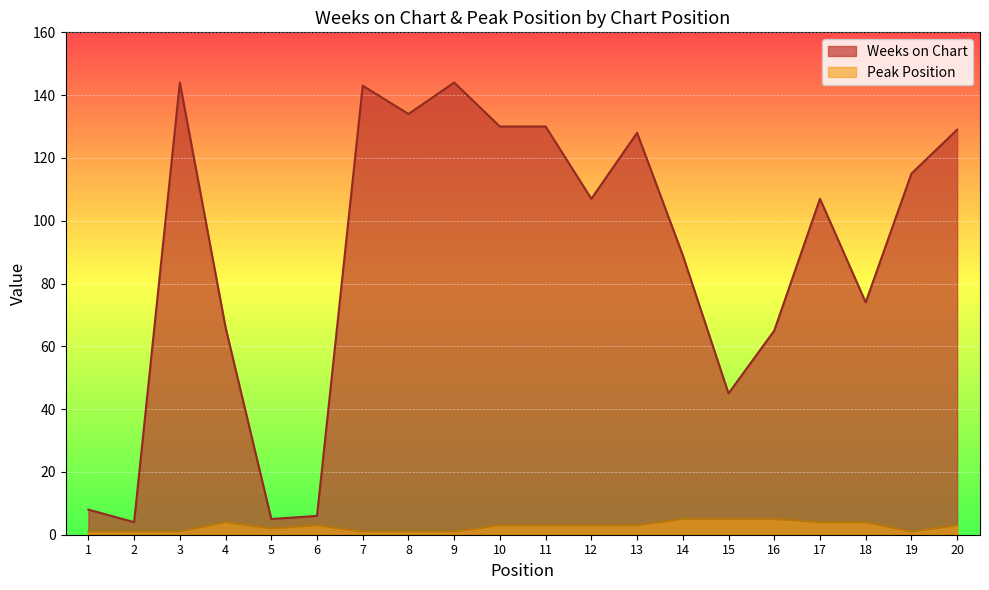

The Peak Position series shows 4 at 4. True or false?

True